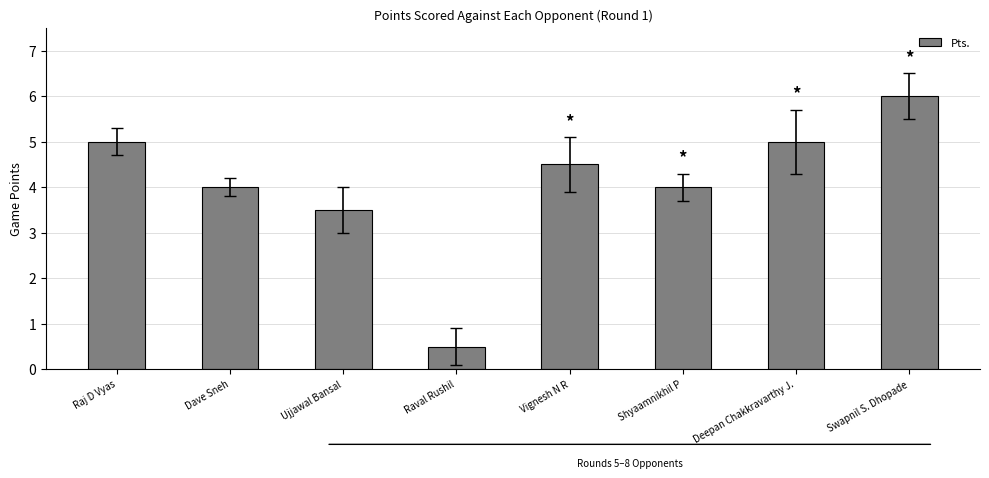

What is the change in value from Raj D Vyas to Dave Sneh?

-1.0